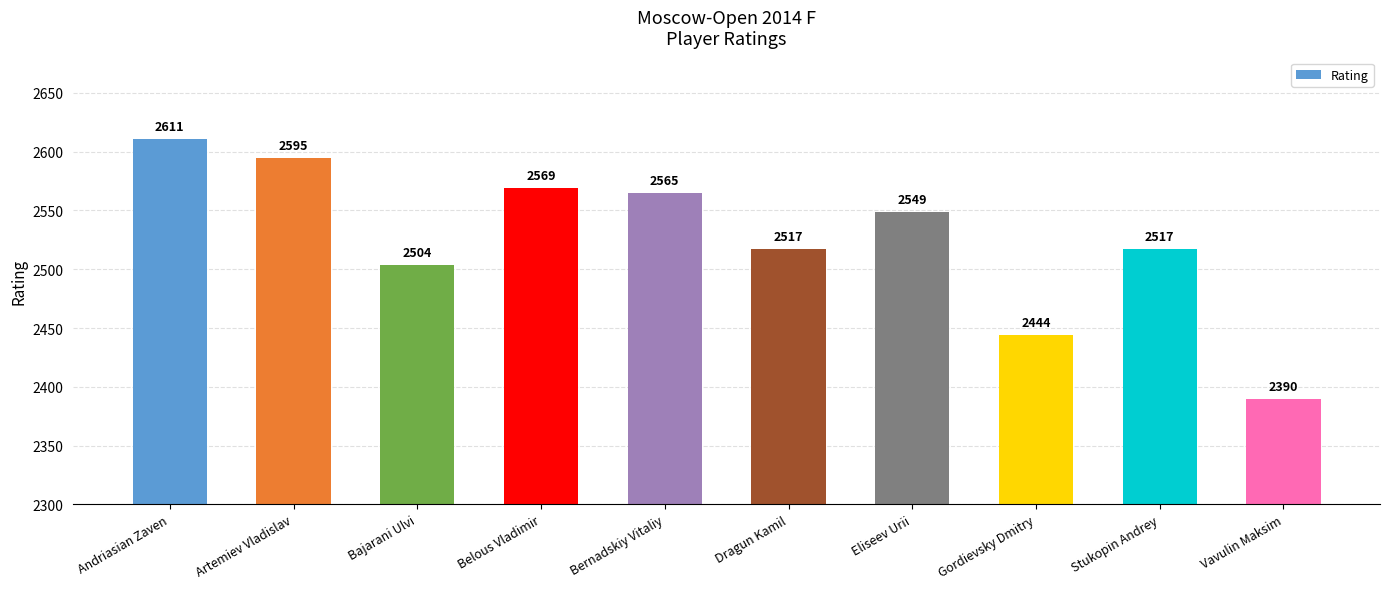

What is the smallest value displayed?

2390